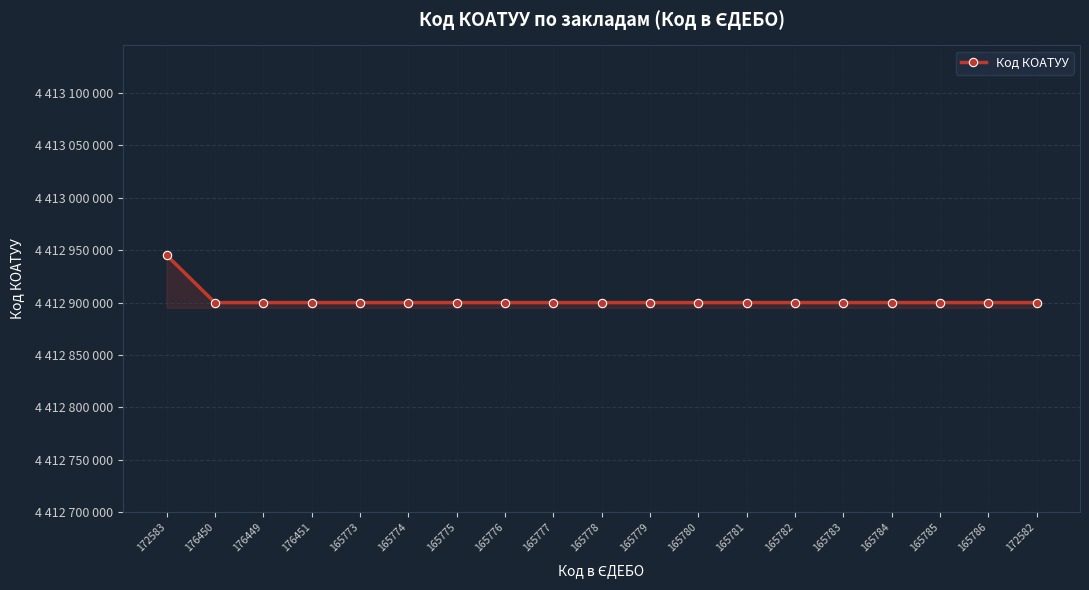

Is this an area chart (filled region under the line)?

Yes